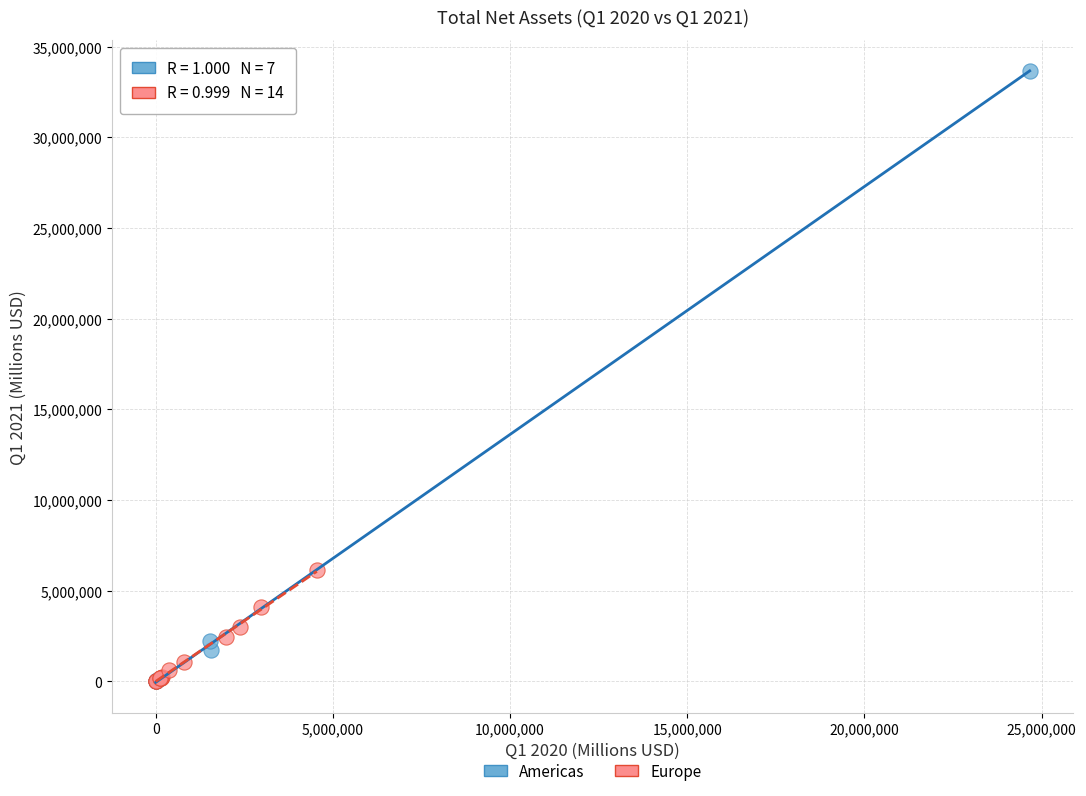

Which series has the largest Y range (max minus min)?

Americas